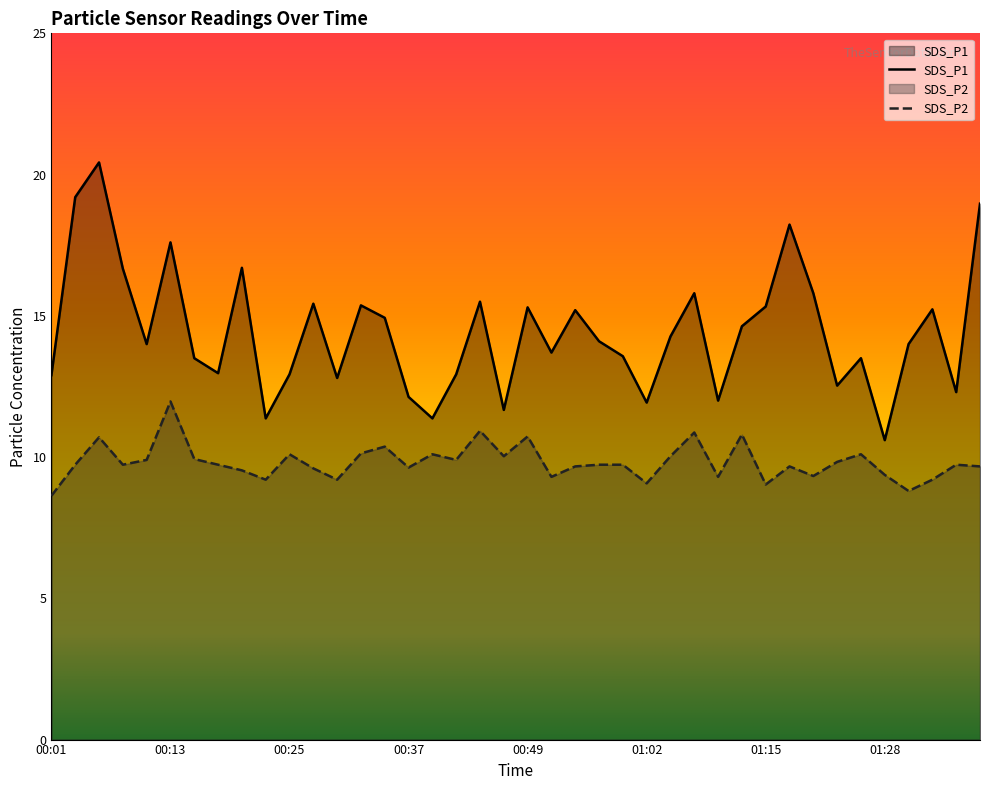

What is the minimum value shown in the chart?

8.6